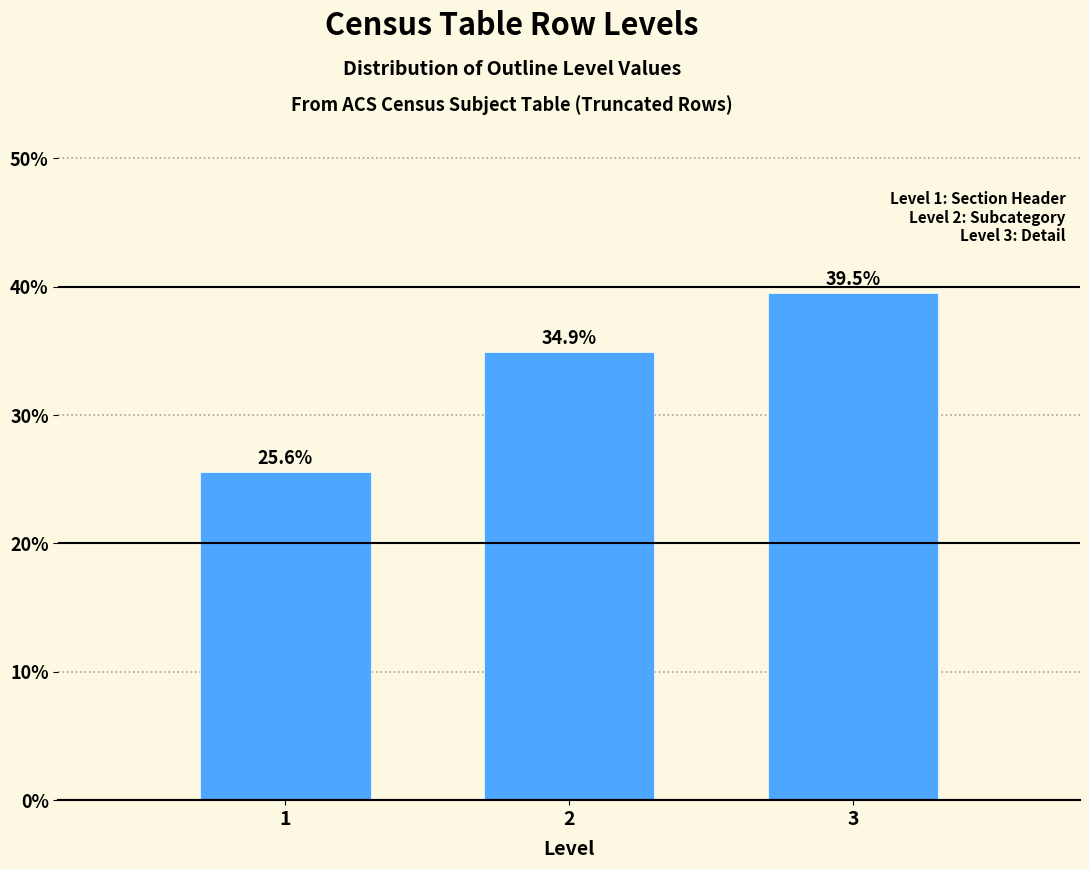

Reading left to right, list all the values displayed in this chart.

1=25.6	2=34.9	3=39.5